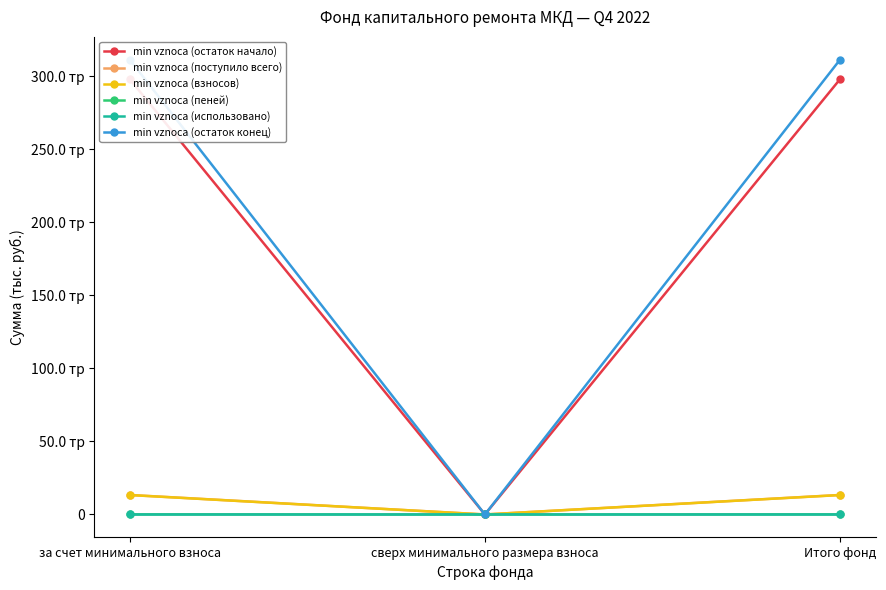

Reading left to right, what are all the values shown in this chart?

min vznoса (остаток начало): за счет минимального взноса=298.1	сверх минимального размера взноса=0.0	Итого фонд=298.1
min vznoса (поступило всего): за счет минимального взноса=13.4	сверх минимального размера взноса=0.0	Итого фонд=13.4
min vznoса (взносов): за счет минимального взноса=13.3	сверх минимального размера взноса=0.0	Итого фонд=13.3
min vznoса (пеней): за счет минимального взноса=0.1	сверх минимального размера взноса=0.0	Итого фонд=0.1
min vznoса (использовано): за счет минимального взноса=0.0	сверх минимального размера взноса=0.0	Итого фонд=0.0
min vznoса (остаток конец): за счет минимального взноса=311.5	сверх минимального размера взноса=0.0	Итого фонд=311.5